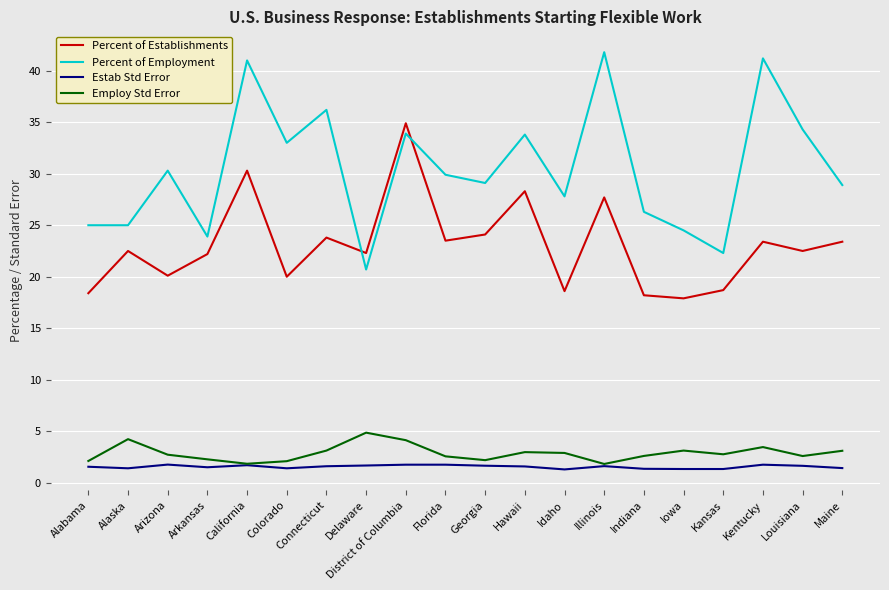

True or false: Estab Std Error and Percent of Establishments cross at least once.

False